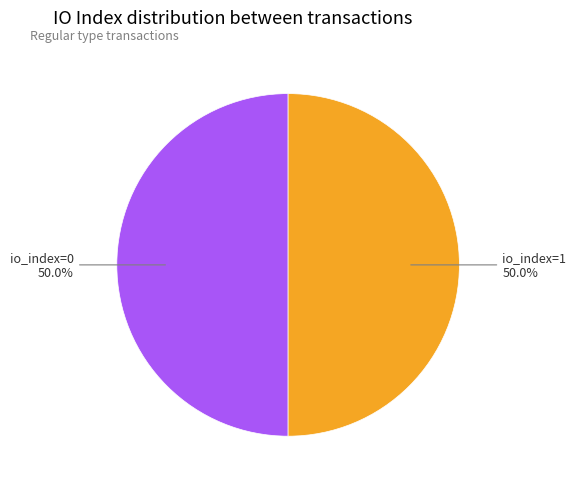

Count the number of slices in the pie.

2